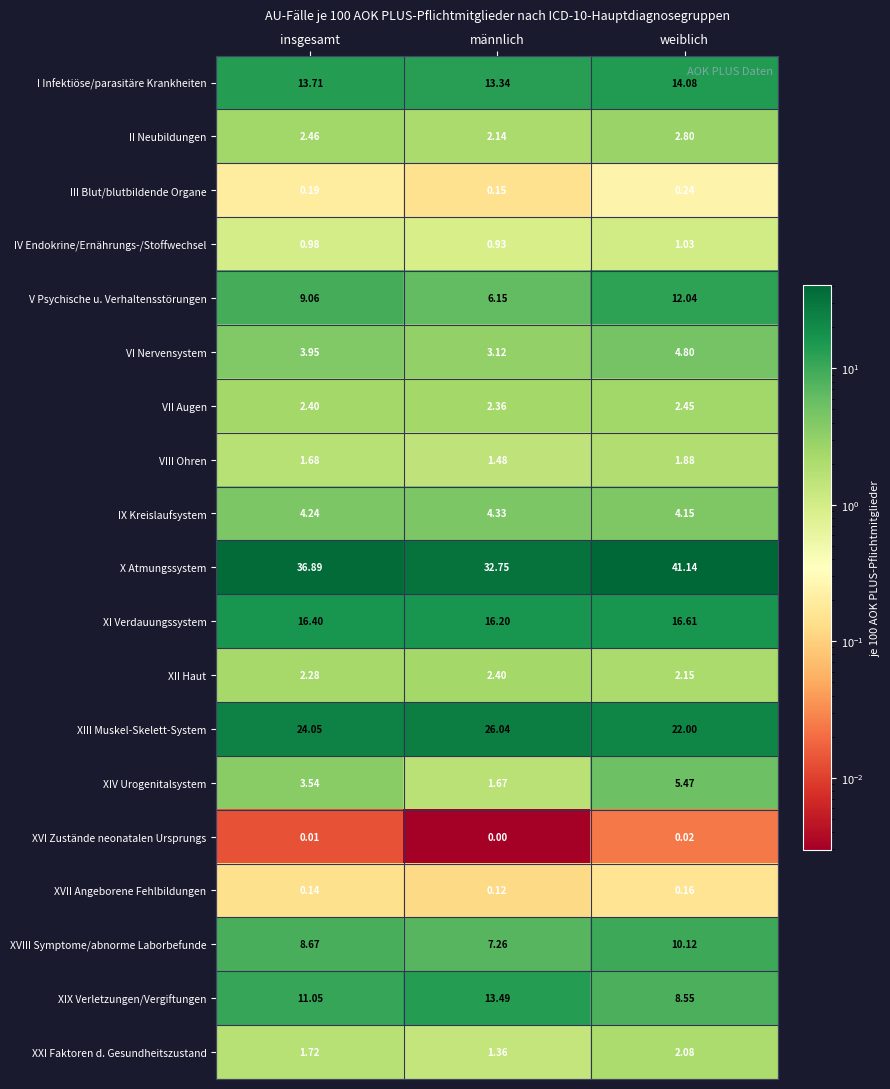

List the labels in order of I Infektiöse/parasitäre Krankheiten value, largest first.

weiblich, insgesamt, männlich